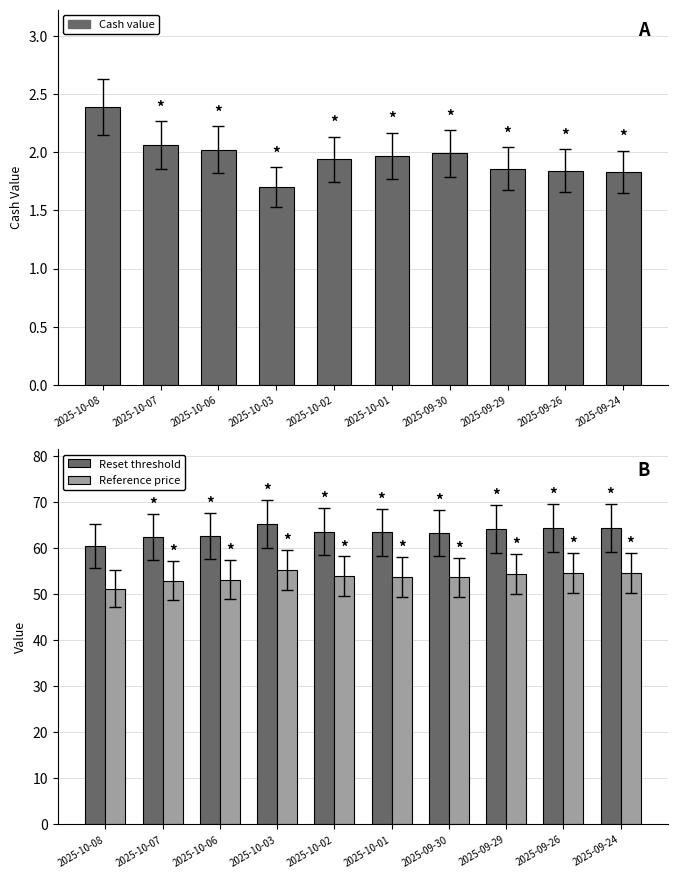

Reading left to right, transcribe all the data shown in this chart.

Cash value: 2.4	2.1	2.0	1.7	1.9	2.0	2.0	1.9	1.8	1.8
Reset threshold: 60.4	62.4	62.7	65.1	63.5	63.4	63.2	64.1	64.3	64.4
Reference price: 51.2	52.9	53.1	55.2	53.9	53.7	53.6	54.4	54.5	54.5